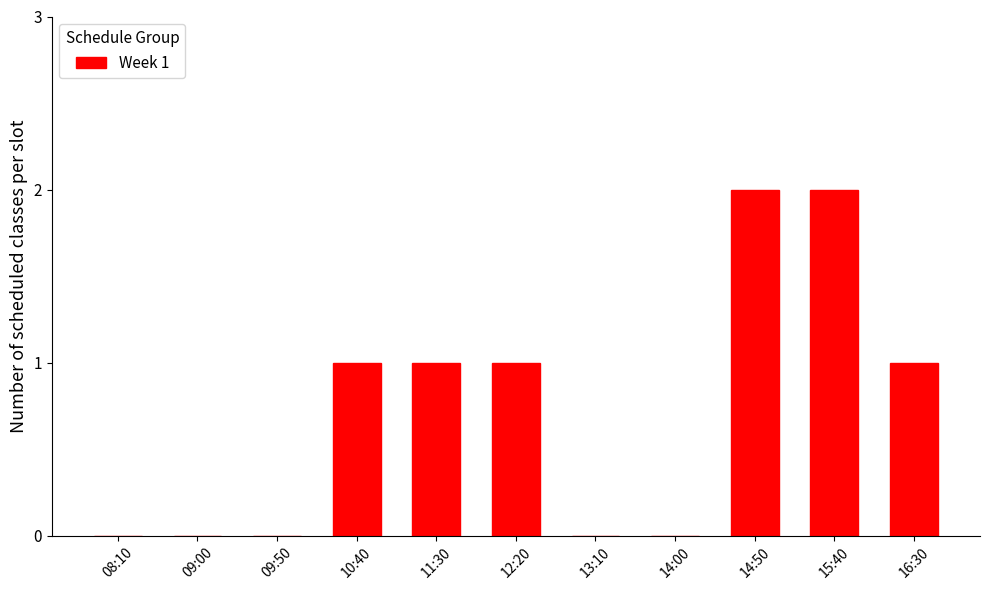

Between 15:40 and 16:30, which is larger?

15:40